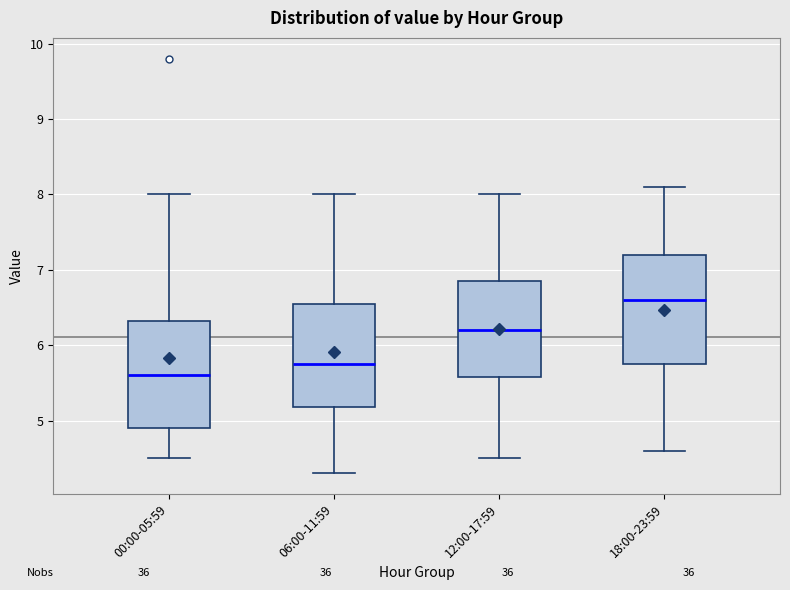

Reading left to right, read every box against the y-axis: the position of its median line, the range the box covers, and the ends of its whiskers. The values are not printed on the chart, so give them approximately, as read against the axis.

00:00-05:59: median 5.6, box 4.9 to 6.3, whiskers 4.5 to 8.0
06:00-11:59: median 5.8, box 5.2 to 6.6, whiskers 4.3 to 8.0
12:00-17:59: median 6.2, box 5.6 to 6.9, whiskers 4.5 to 8.0
18:00-23:59: median 6.6, box 5.8 to 7.2, whiskers 4.6 to 8.1